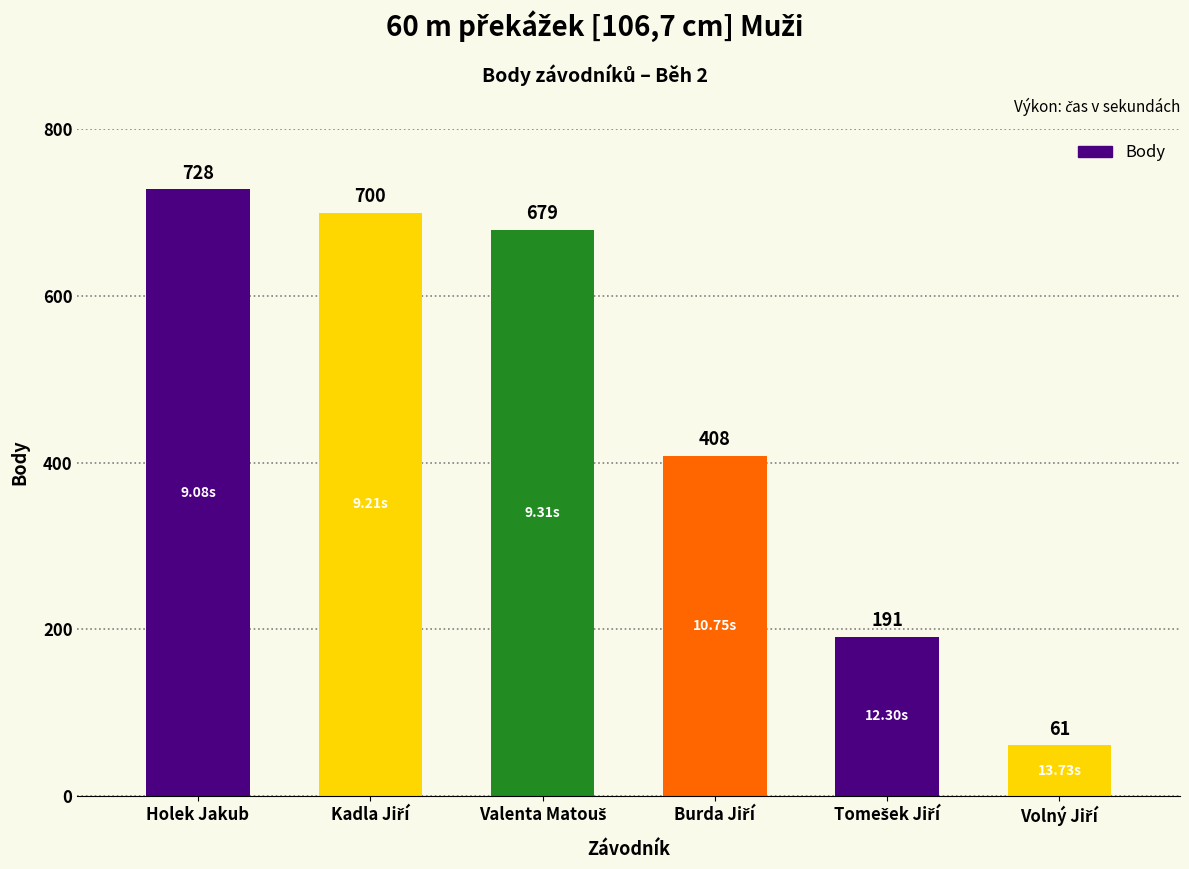

Where does the data first go above 679?

Holek Jakub